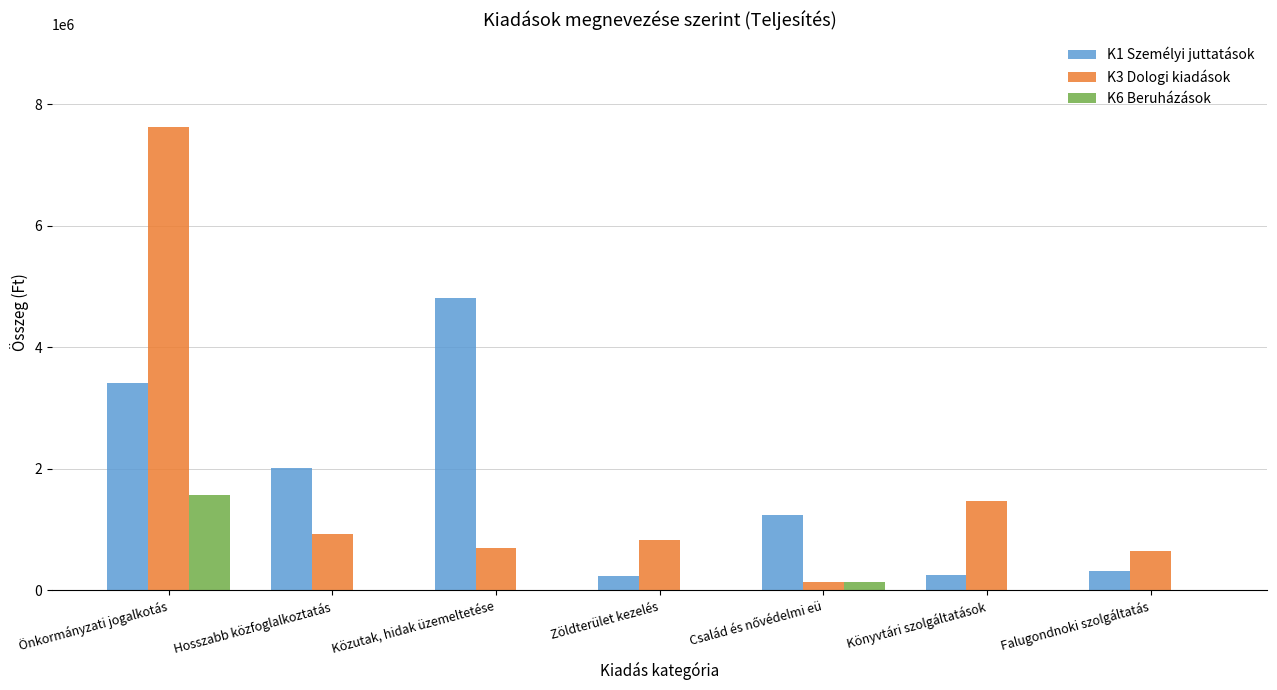

What are all the series names shown in the legend?

K1 Személyi juttatások, K3 Dologi kiadások, K6 Beruházások